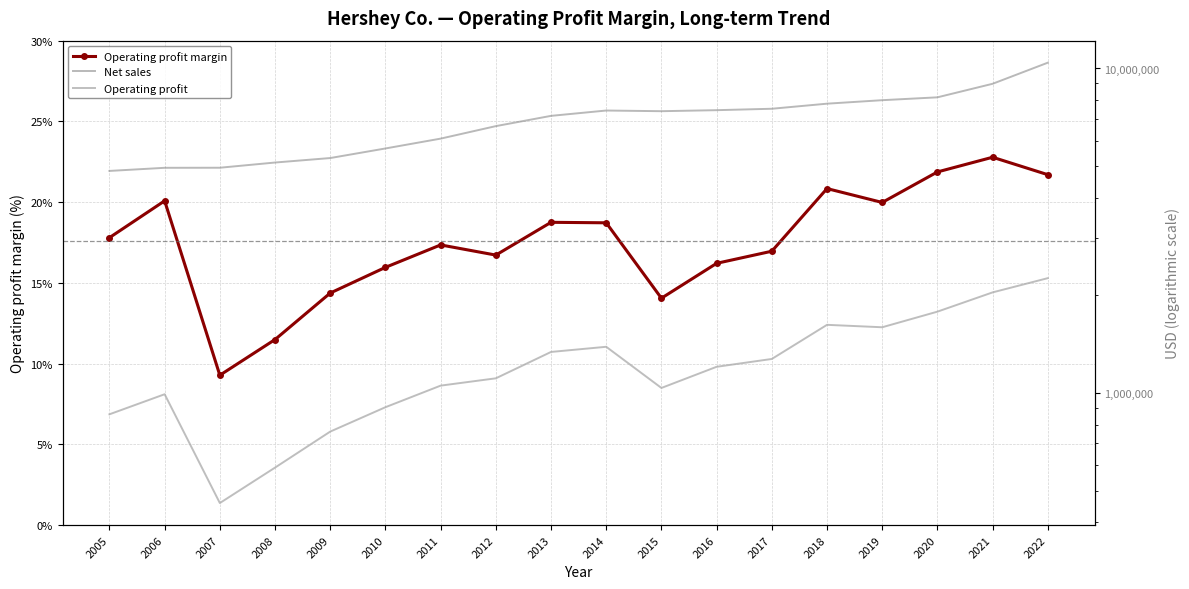

Does the chart have visible grid lines?

Yes